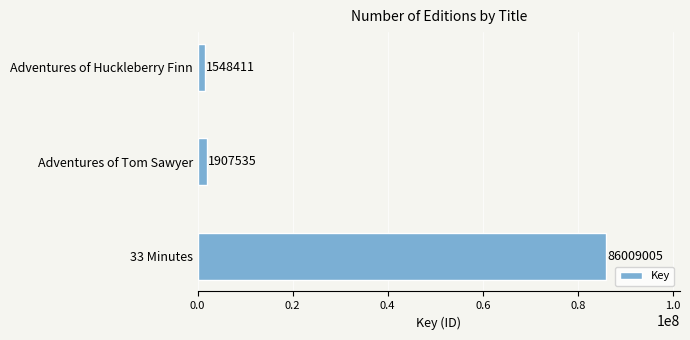

Reading bottom to top, transcribe all the data shown in this chart.

86009005	1907535	1548411